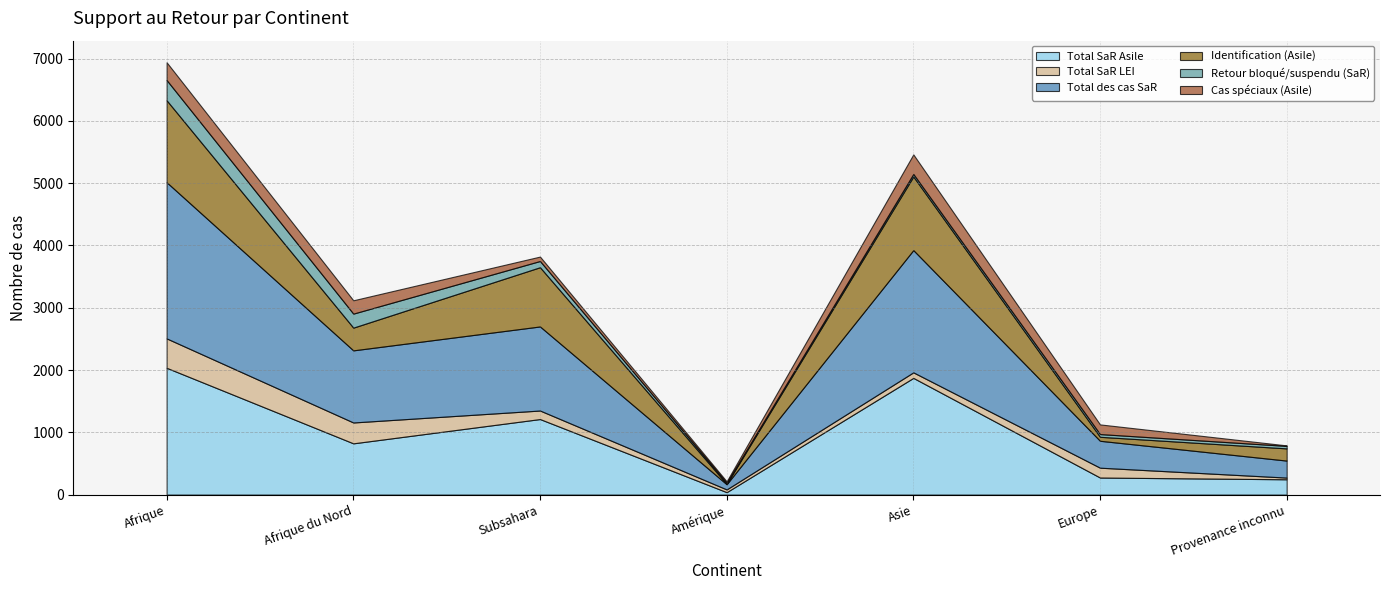

How many intersections are there between Retour bloqué/suspendu (SaR) and Total SaR LEI?

1